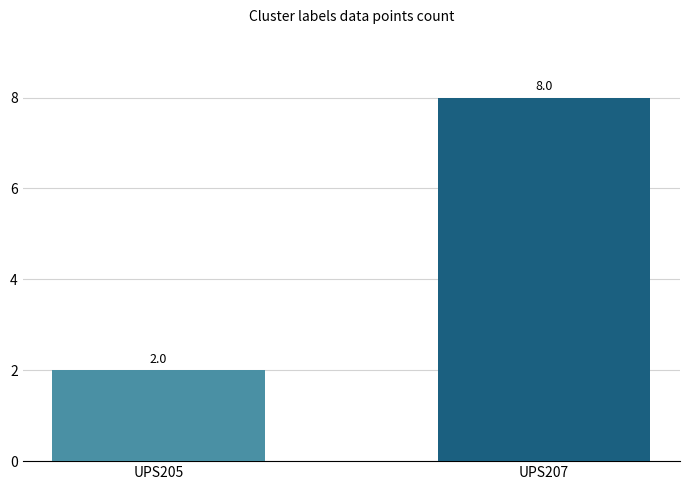

What is the approximate value at UPS205?

2